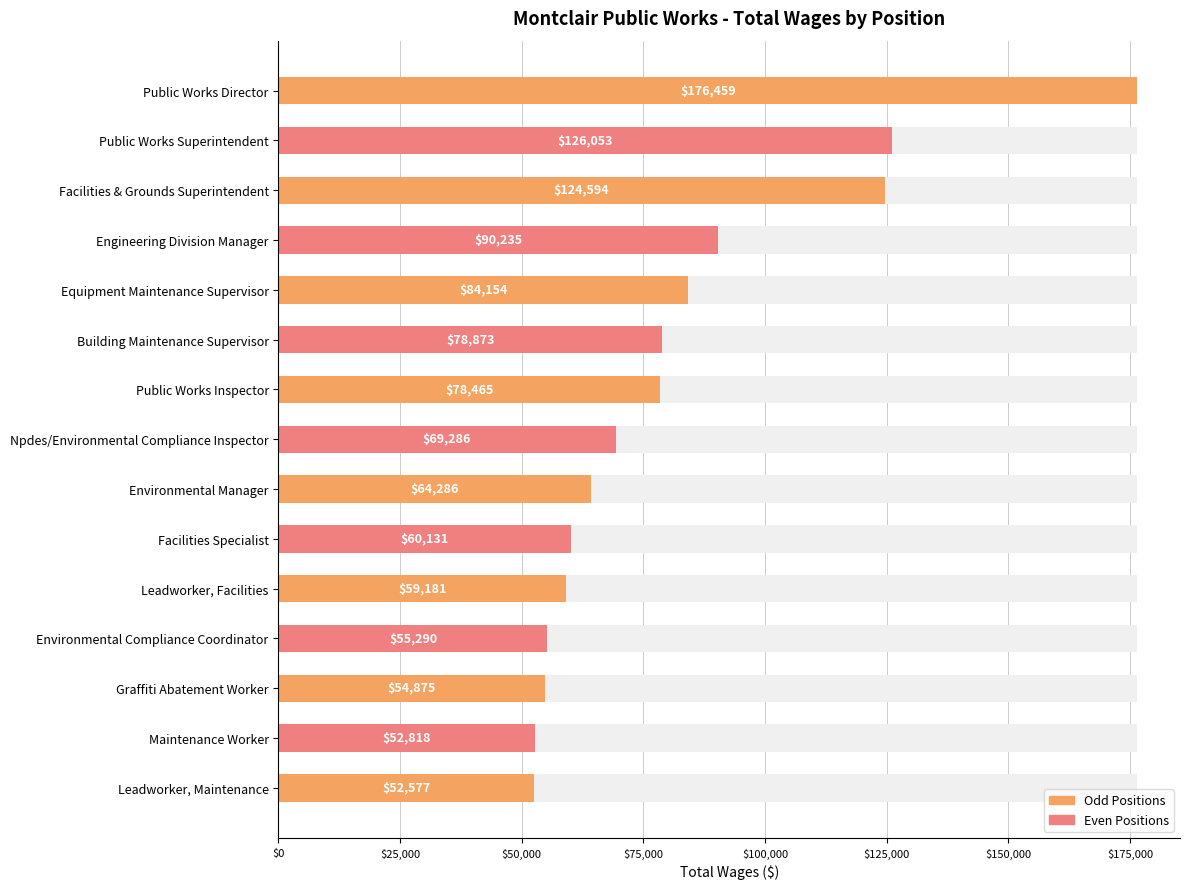

How many bars are there in total?

15